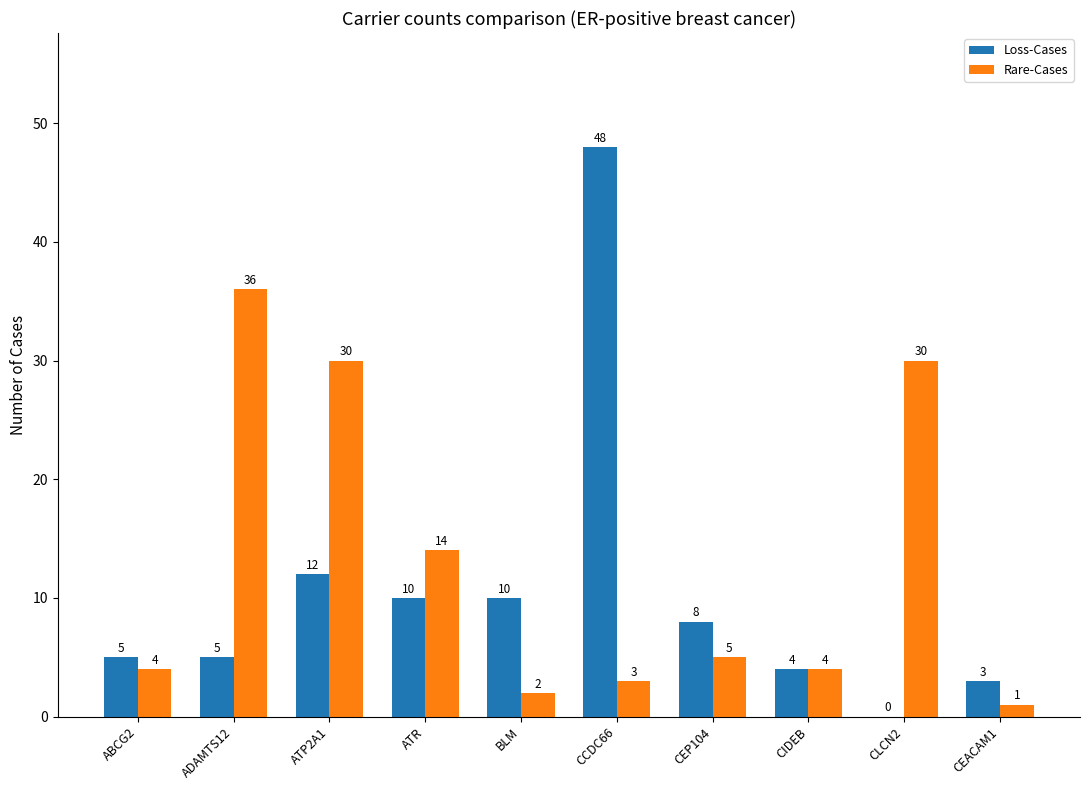

The value of Loss-Cases at CEP104 is 8. True or false?

True